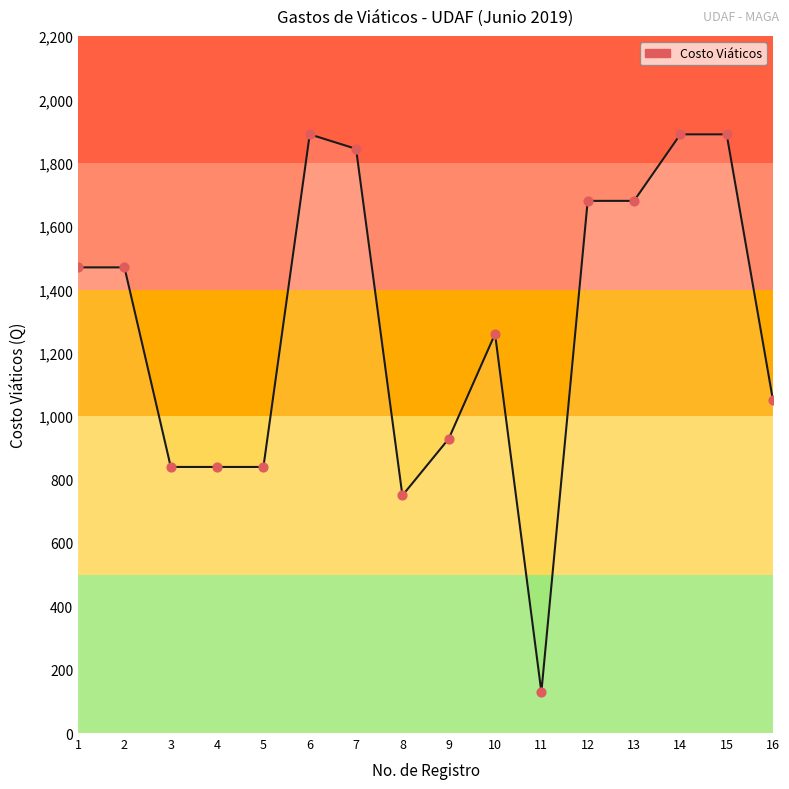

What is the change in value from 1 to 15?

+420.0